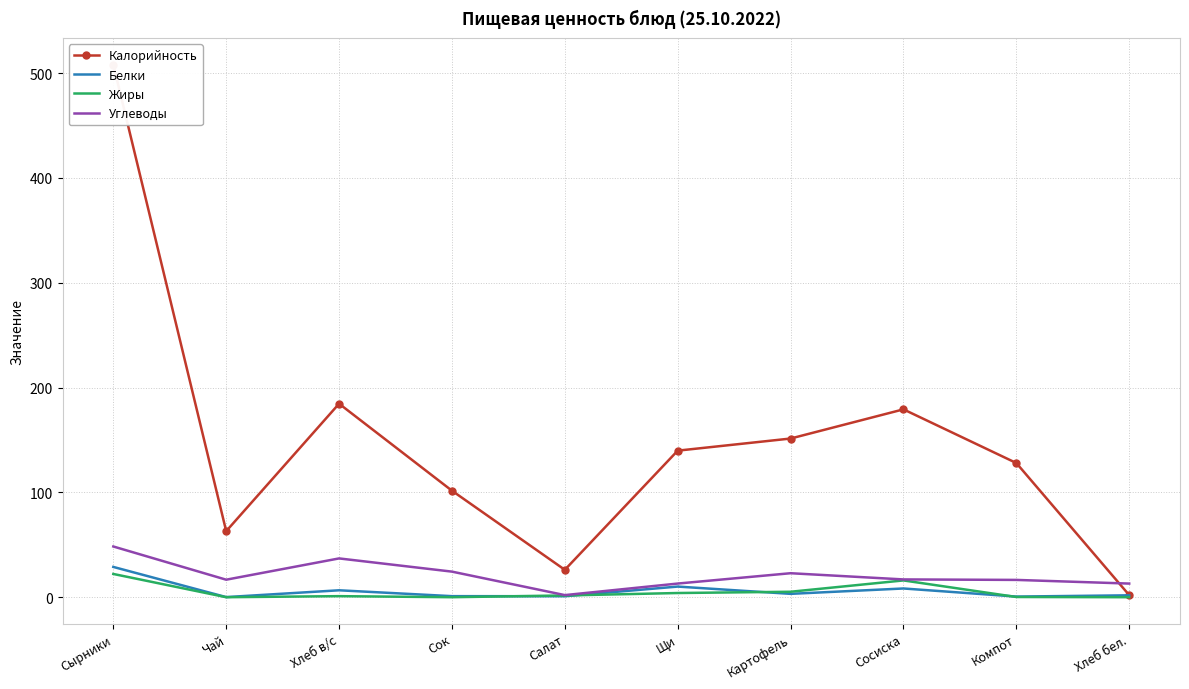

At which label does Калорийность reach its minimum?

Хлеб бел.